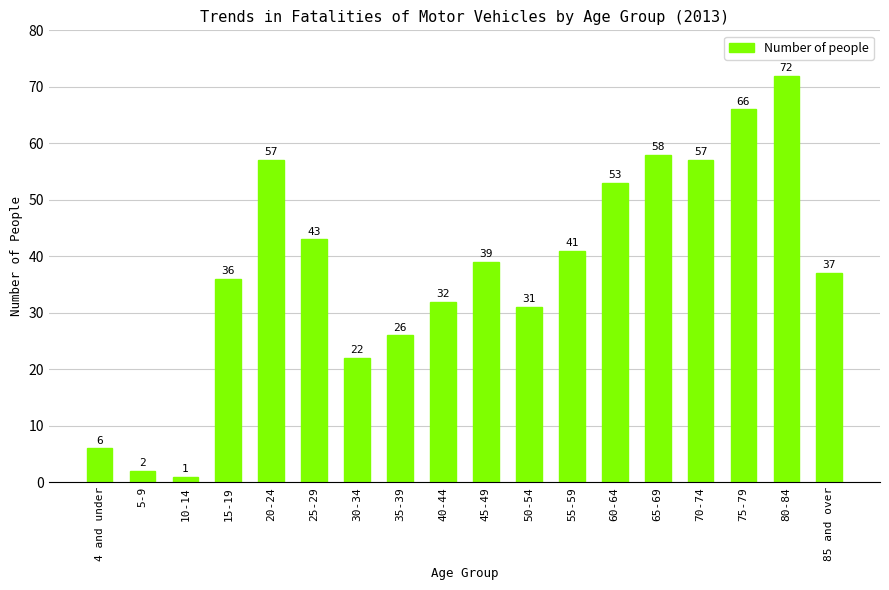

Which label corresponds to the smallest value in the chart?

10-14